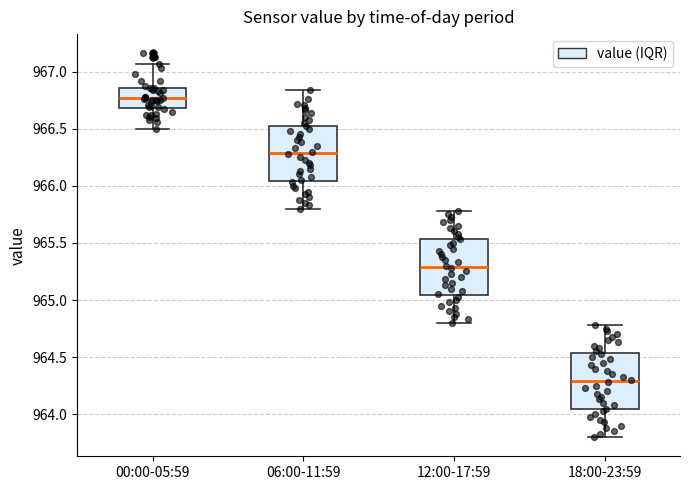

Reading left to right, transcribe this box plot: for each box, give where its median line is, the range the box spans, and where its two whiskers end, as read against the y-axis. The values are not printed on the chart, so give them approximately, as read against the axis.

00:00-05:59: median 966.75, box 966.70 to 966.85, whiskers 966.50 to 967.05
06:00-11:59: median 966.30, box 966.05 to 966.55, whiskers 965.80 to 966.85
12:00-17:59: median 965.30, box 965.05 to 965.55, whiskers 964.80 to 965.80
18:00-23:59: median 964.30, box 964.05 to 964.55, whiskers 963.80 to 964.80